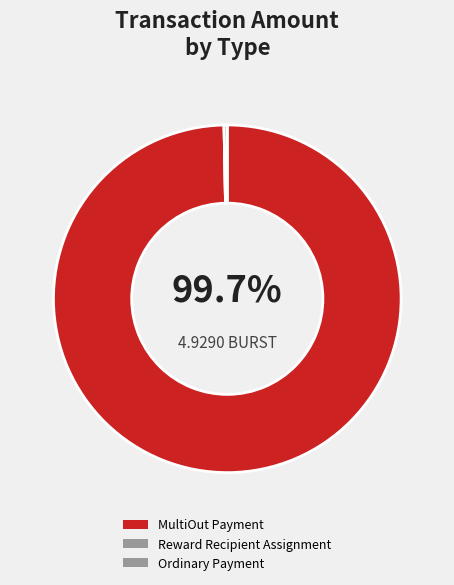

Rank the categories by value from lowest to highest.

Reward Recipient Assignment, Ordinary Payment, MultiOut Payment